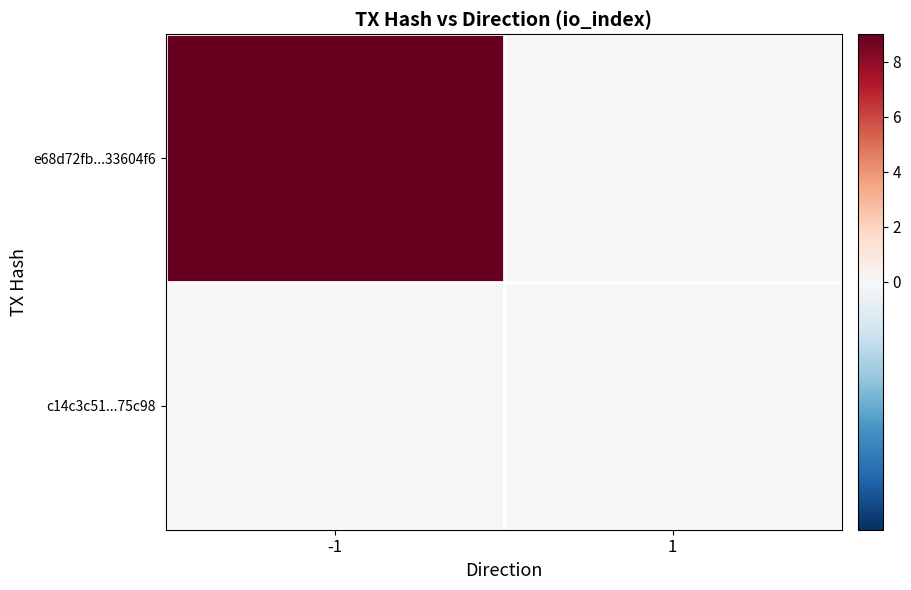

At which category is the sum across all series the highest?

-1